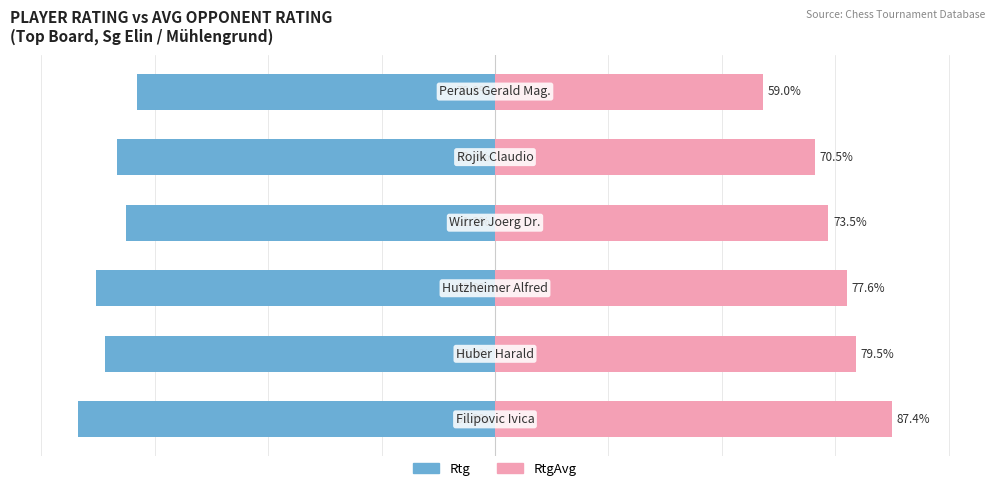

How many bars are there in total?

12